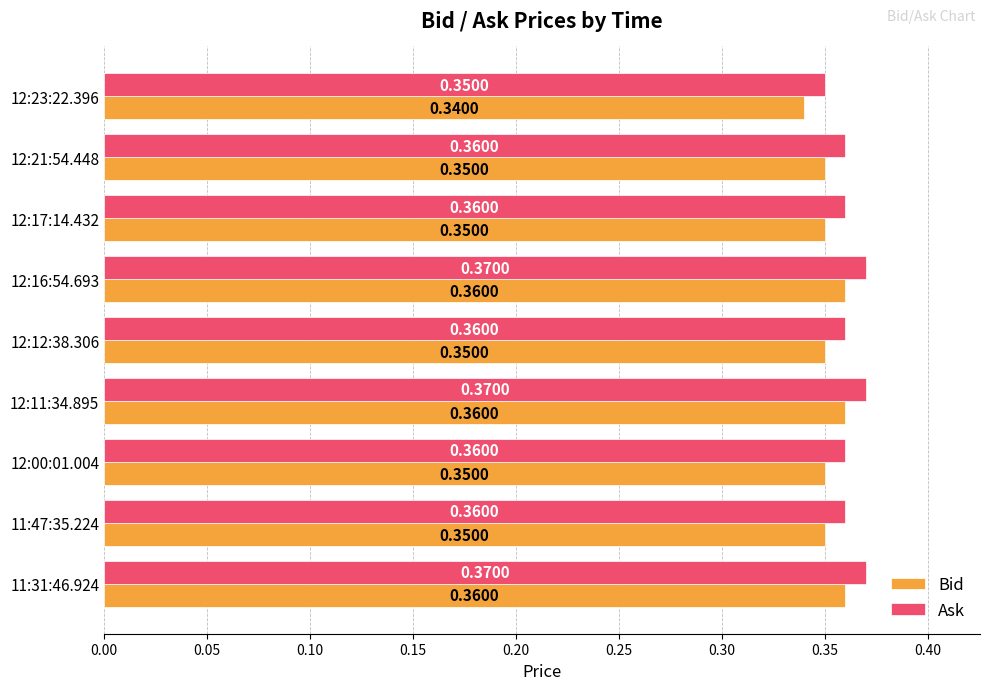

At 12:21:54.448, list the series in order from smallest to largest.

Bid, Ask